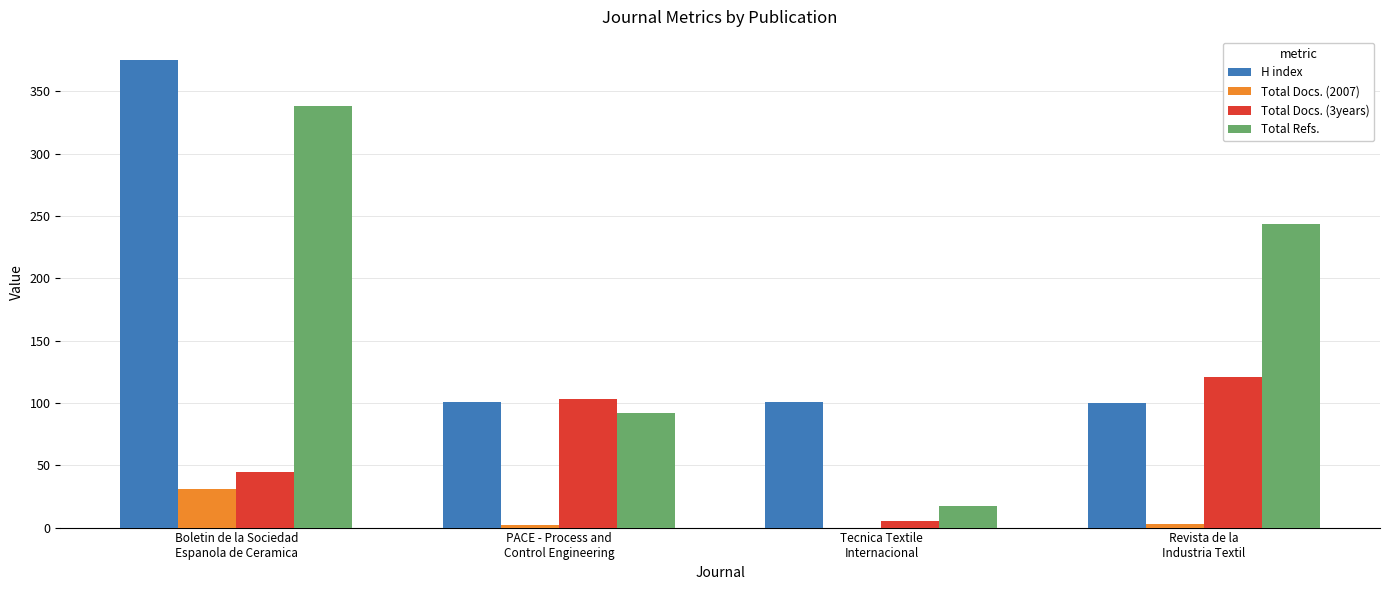

What is the difference between the Total Refs. values at Revista de la
Industria Textil and PACE - Process and
Control Engineering?

152